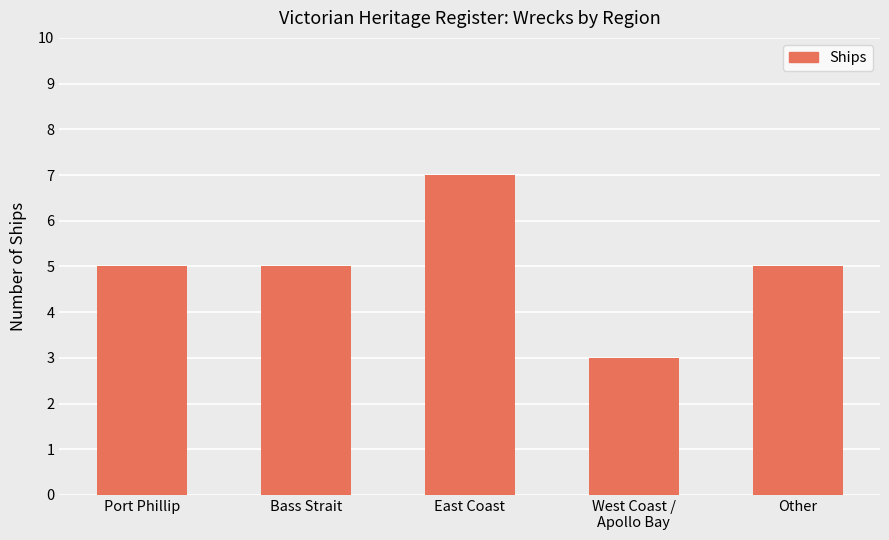

Reading left to right, transcribe all the data shown in this chart.

5	5	7	3	5